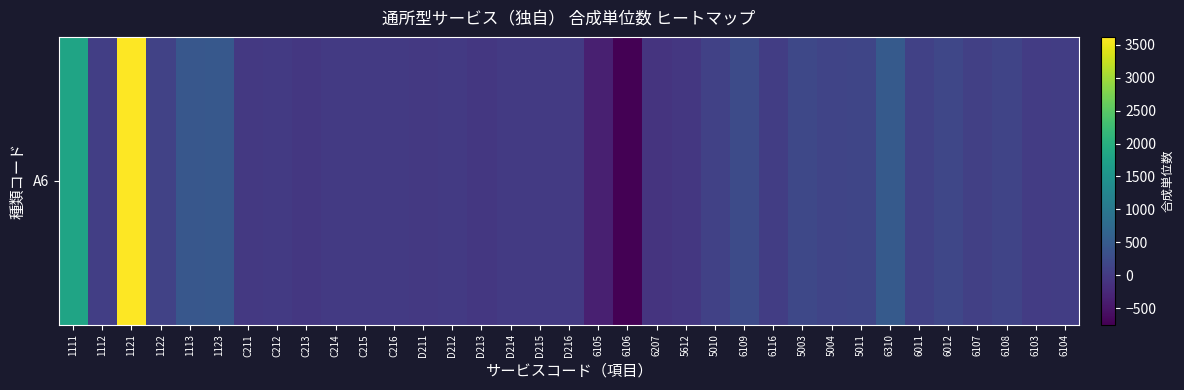

Rank the categories by value from highest to lowest.

1121, 1111, 6310, 1123, 1113, 6109, 5003, 6012, 5011, 5004, 6108, 1122, 5010, 6011, 6107, 1112, 6116, 6104, 6103, C212, C214, D212, D214, C215, C216, D215, D216, C211, D211, C213, D213, 5612, 6207, 6105, 6106